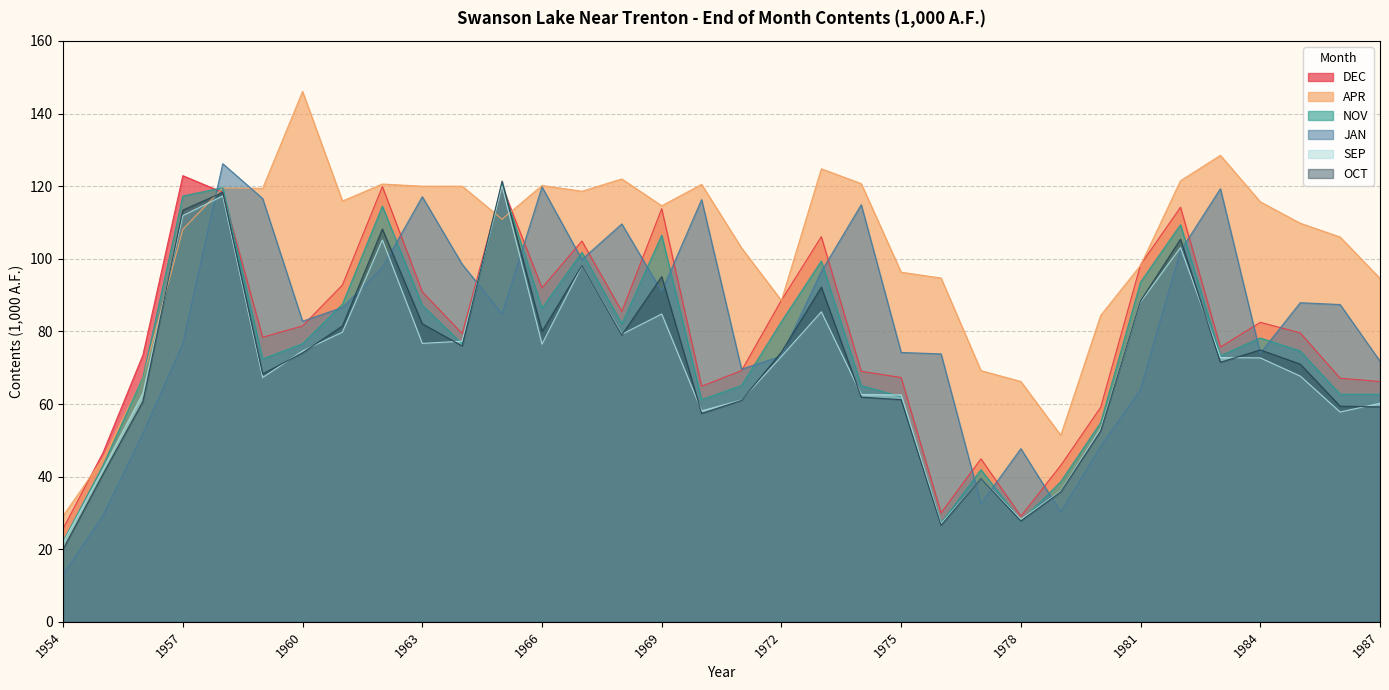

Rank the categories by APR value from lowest to highest.

1954, 1955, 1979, 1978, 1956, 1977, 1980, 1972, 1987, 1976, 1975, 1981, 1971, 1986, 1957, 1985, 1965, 1969, 1984, 1961, 1967, 1959, 1958, 1963, 1964, 1966, 1970, 1962, 1974, 1982, 1968, 1973, 1983, 1960